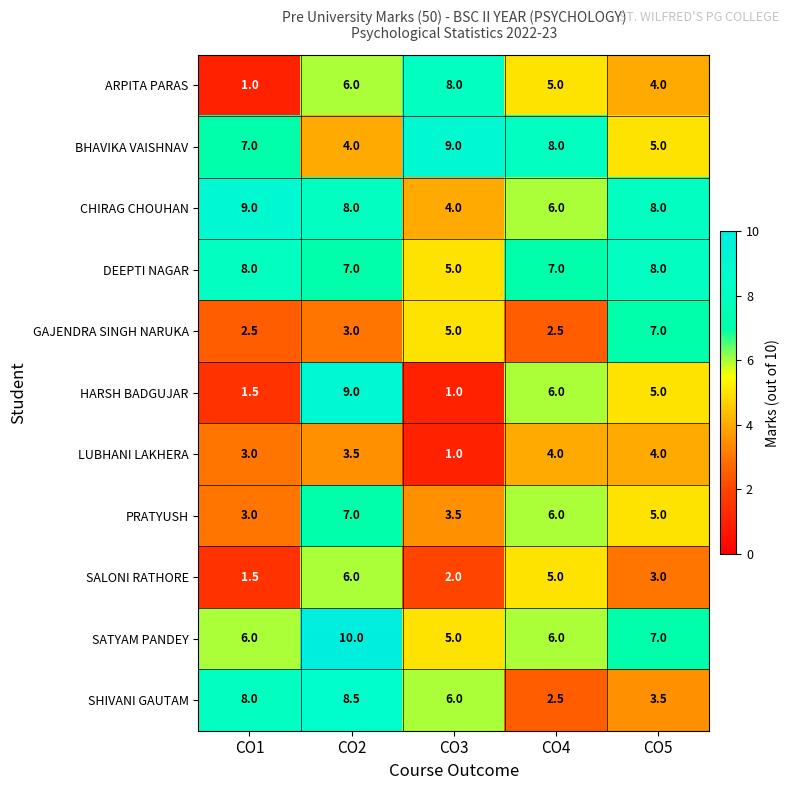

What is the difference between the maximum and minimum values in the HARSH BADGUJAR series?

8.0